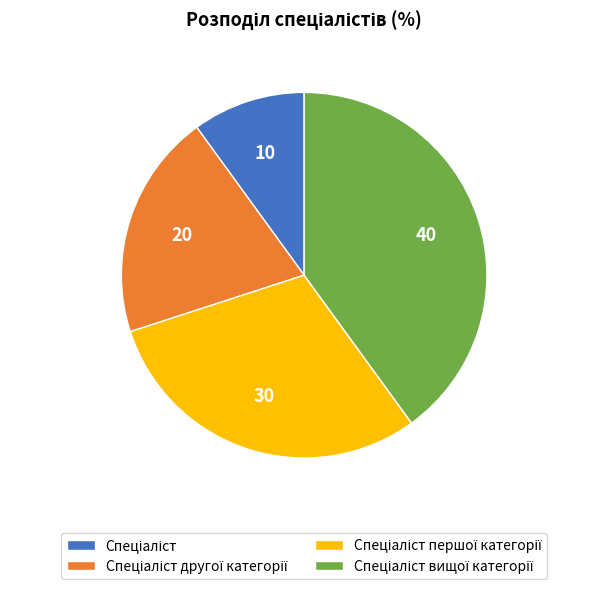

Does any single category account for the majority?

No